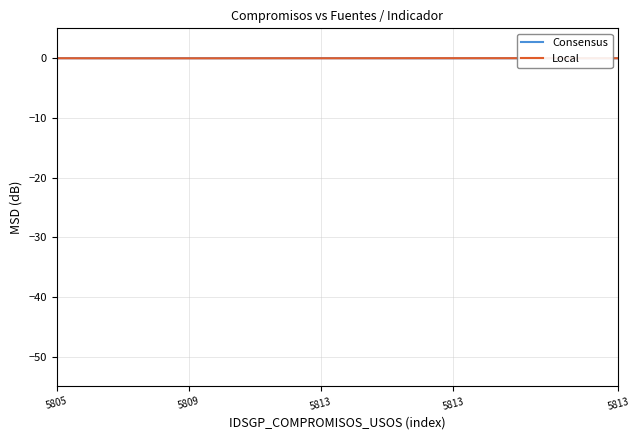

List the series in order of their overall mean, lowest first.

Local, Consensus